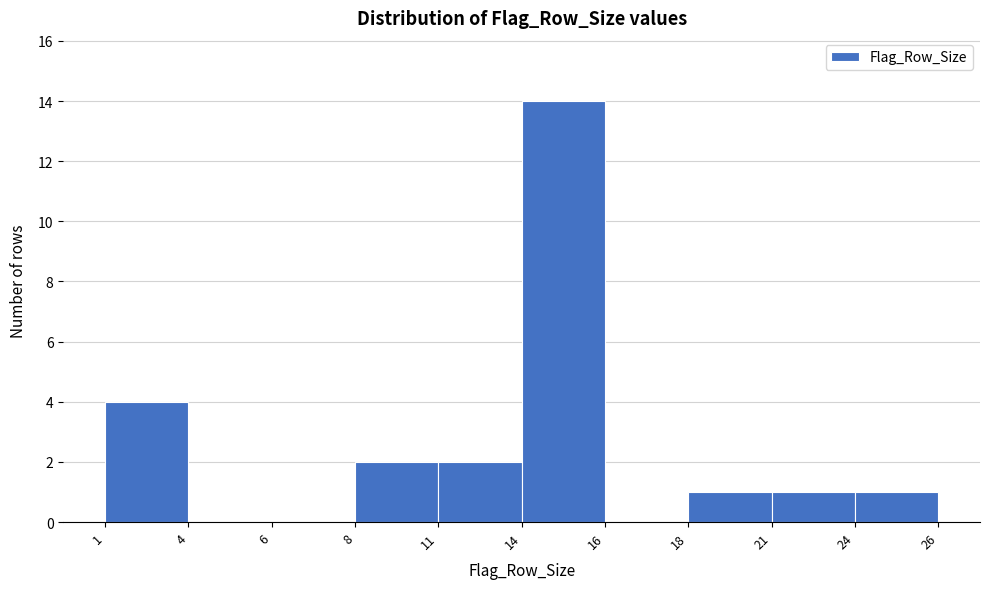

Reading left to right, extract all data points from this chart.

1=4	4=0	6=0	8=2	11=2	14=14	16=0	18=1	21=1	24=1